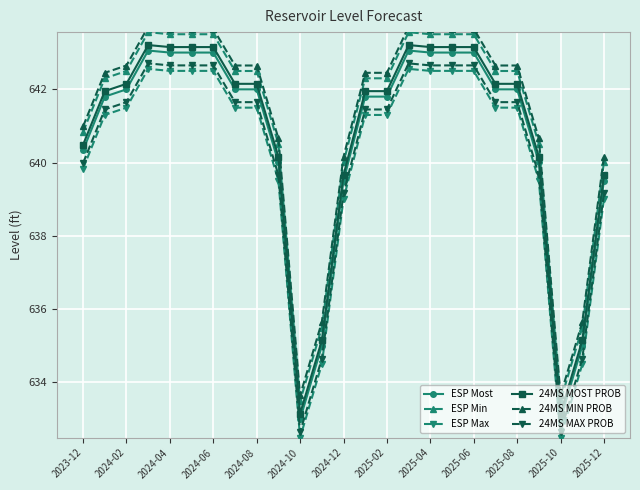

What are all the series names shown in the legend?

ESP Most, ESP Min, ESP Max, 24MS MOST PROB, 24MS MIN PROB, 24MS MAX PROB